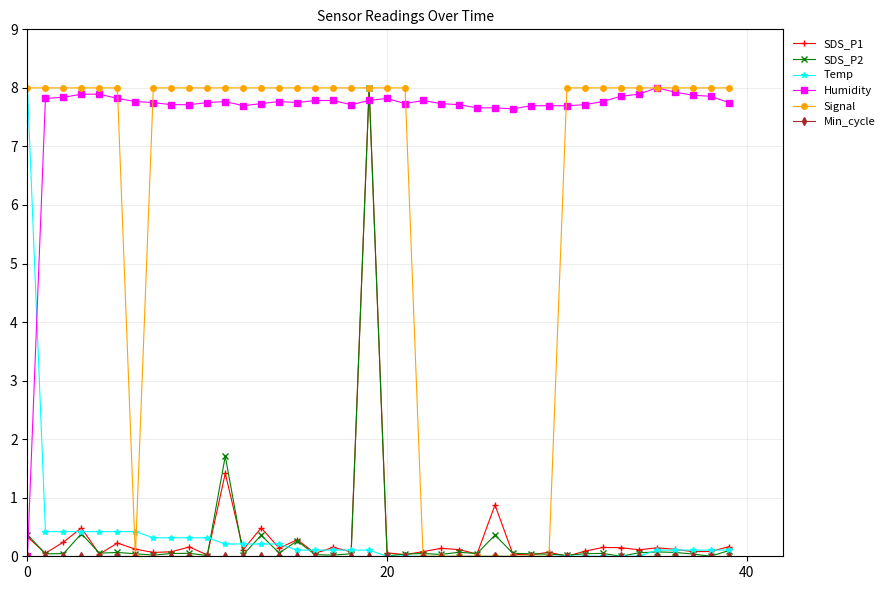

What is the value of the SDS_P2 point at the 14th from the left?

0.4